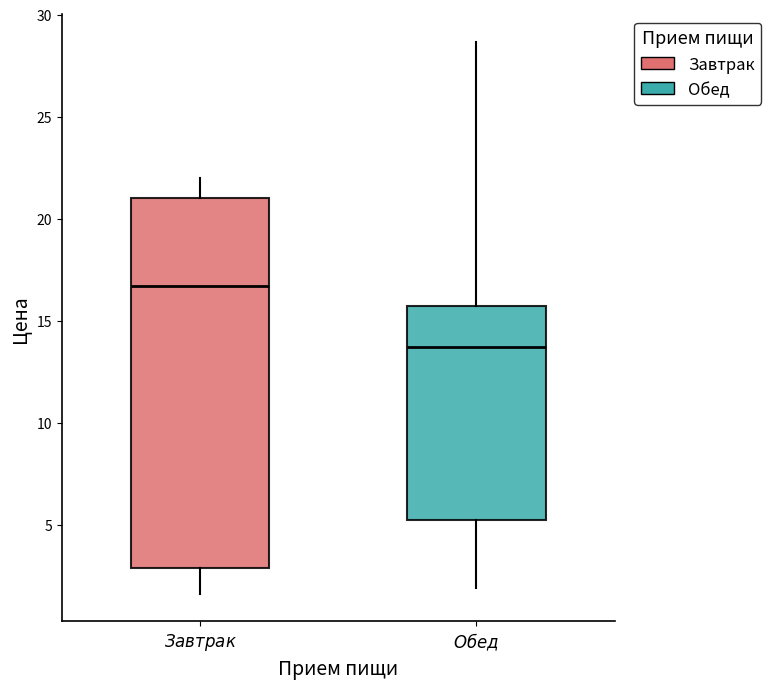

Which box is the tallest, from its lower edge to its upper edge?

$\it{Завтрак}$